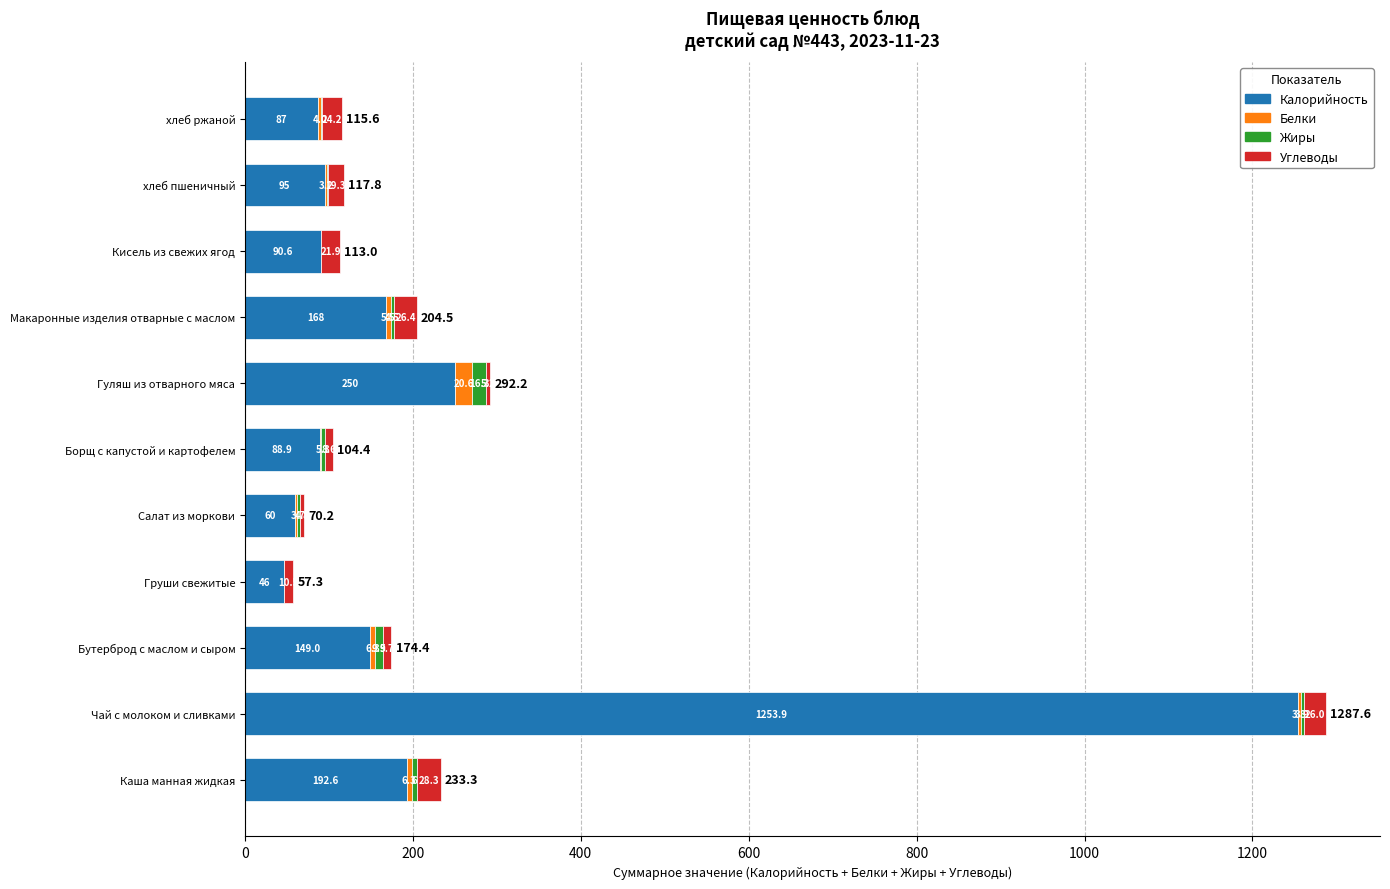

Which category has the highest value in the Калорийность series?

Чай с молоком и сливками